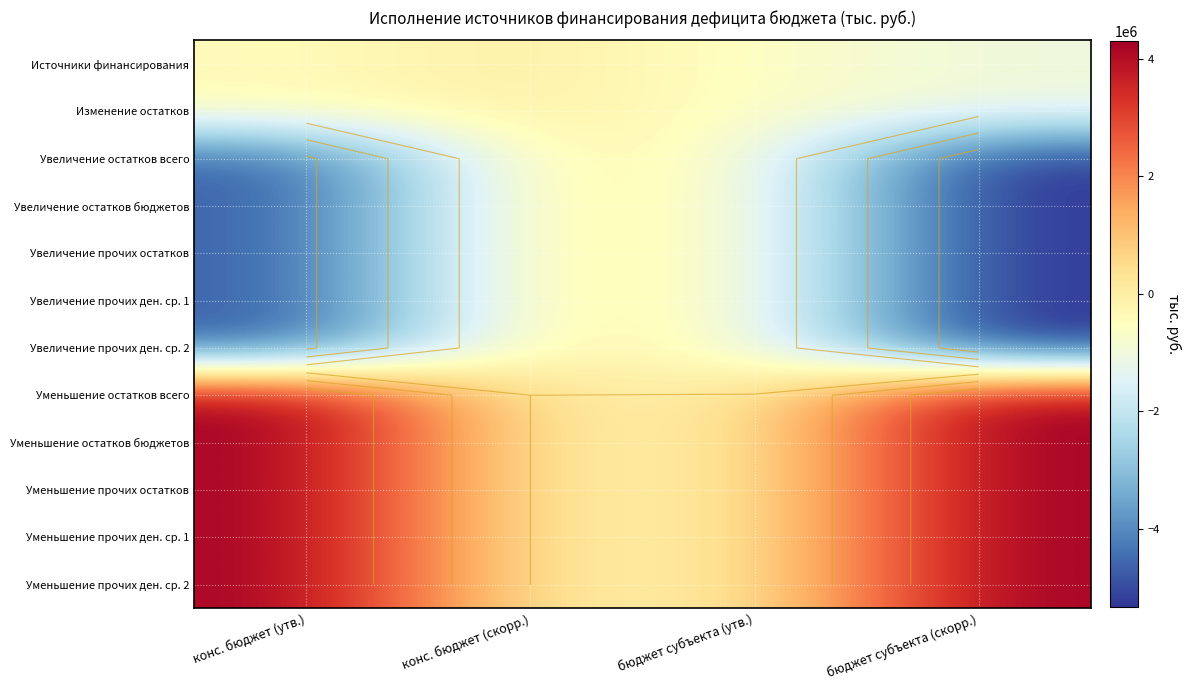

Rank the categories by Источники финансирования value from highest to lowest.

конс. бюджет (скорр.), конс. бюджет (утв.), бюджет субъекта (утв.), бюджет субъекта (скорр.)